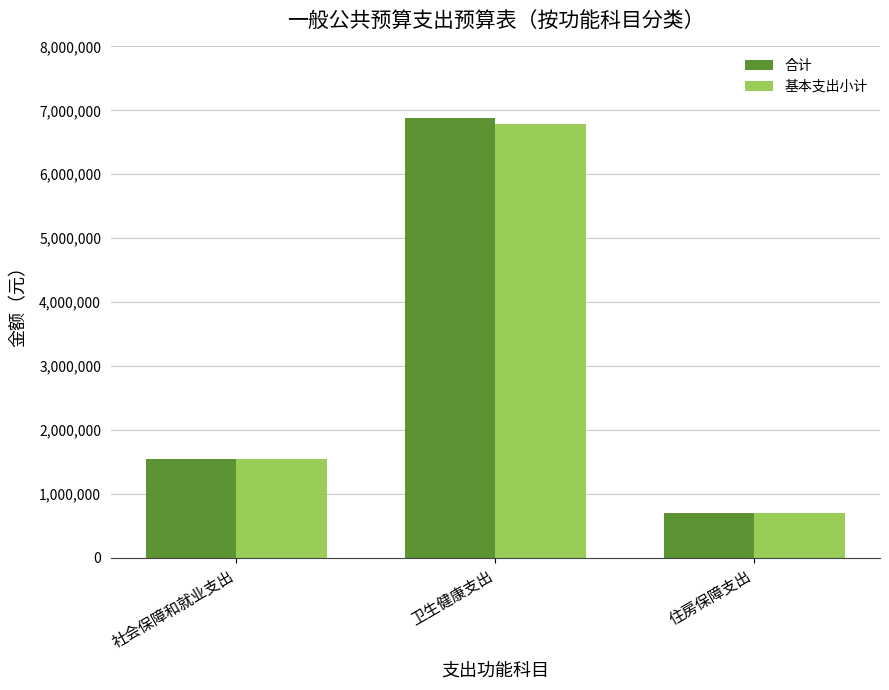

Which label corresponds to the smallest value in the chart?

住房保障支出